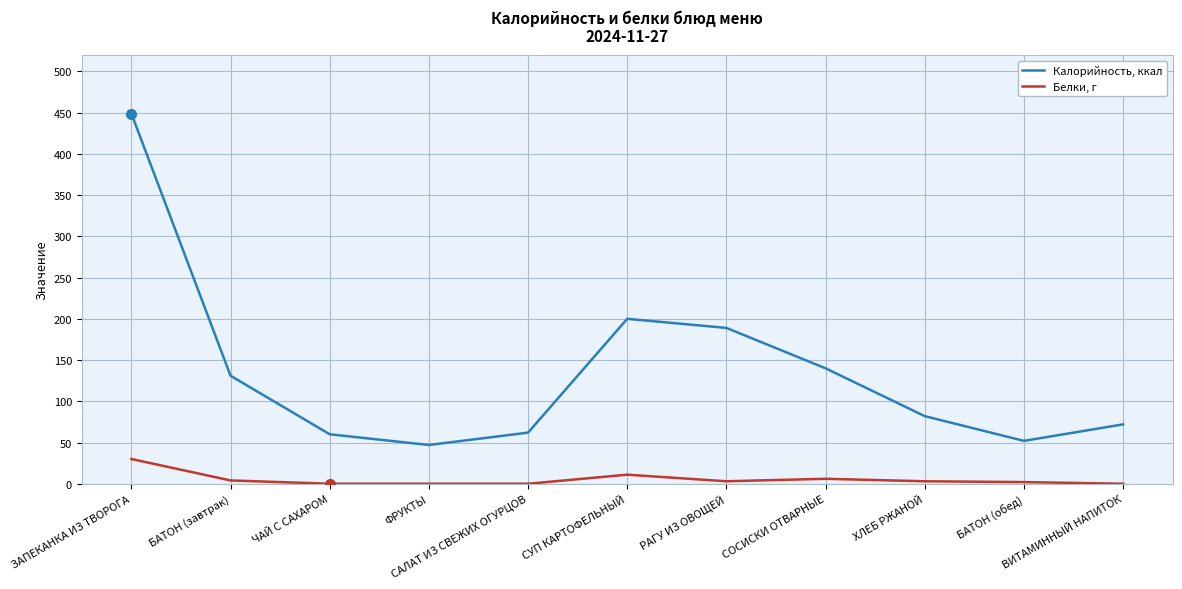

What is the difference between the second highest and minimum values in the Калорийность, ккал series?

153